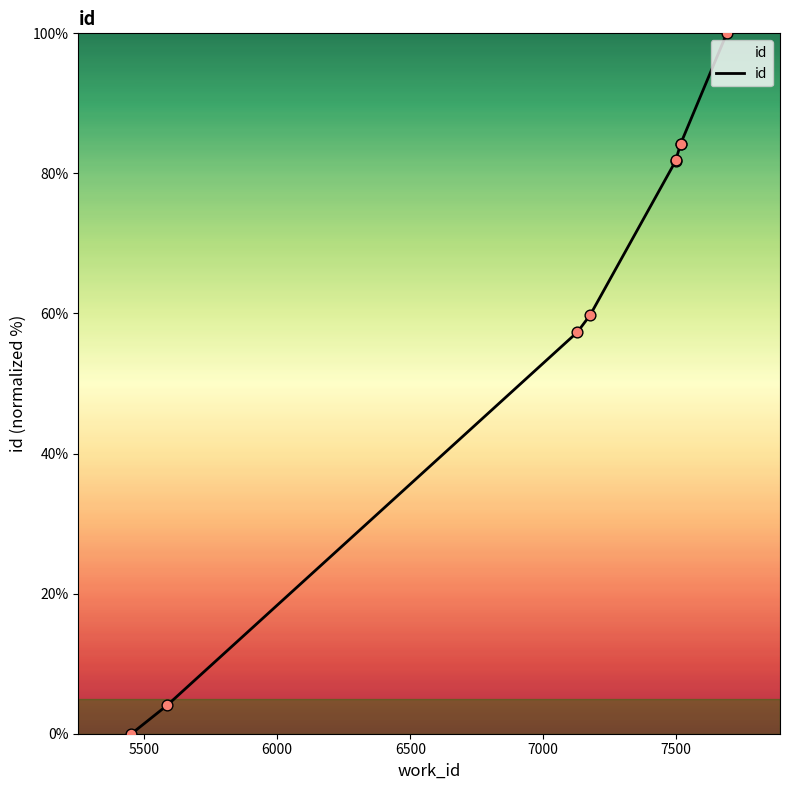

What is the ratio of the value at 5500 to the value at 6500?

0.1